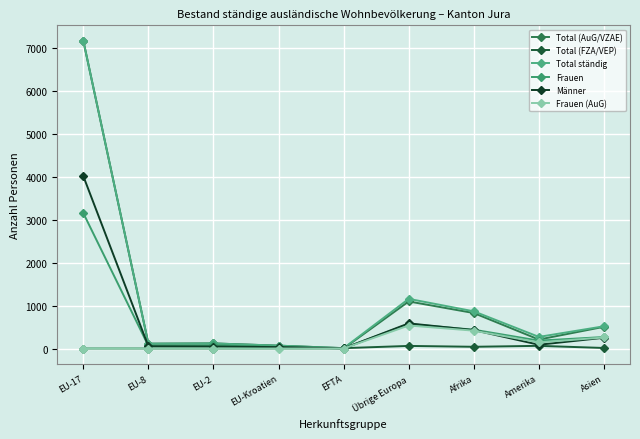

Between Amerika and Asien, which series saw the biggest shift?

Total (AuG/VZAE)